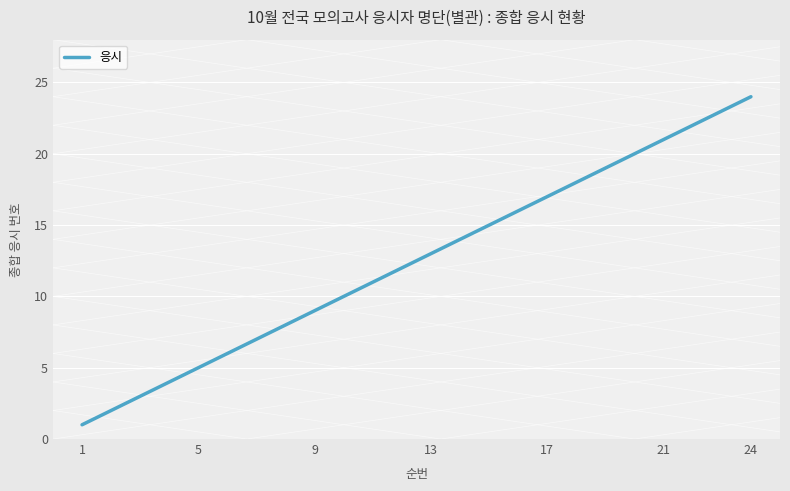

What is the difference between the maximum and minimum values?

23